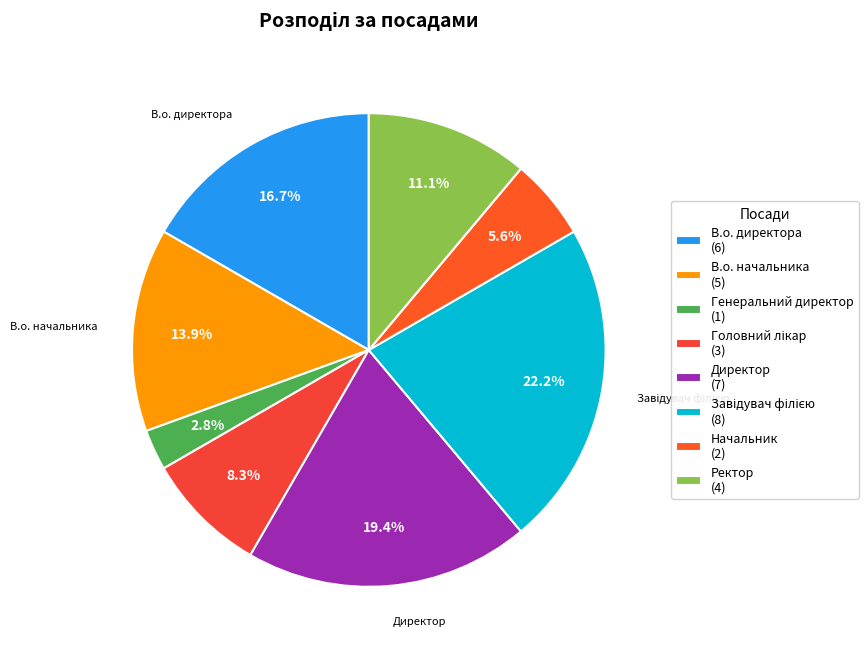

Count the number of slices in the pie.

8